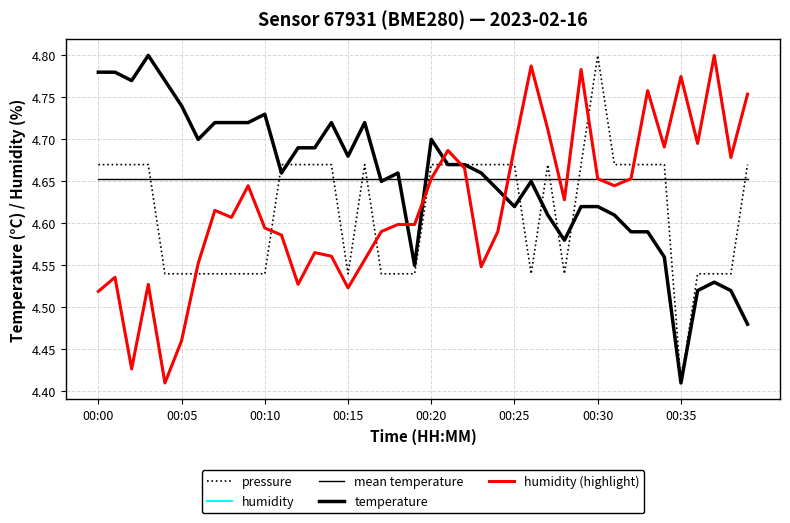

Rank the categories by mean temperature value from lowest to highest.

00:00, 00:05, 00:10, 00:15, 00:20, 00:25, 00:30, 00:35, 8, 9, 10, 11, 12, 13, 14, 15, 16, 17, 18, 19, 20, 21, 22, 23, 24, 25, 26, 27, 28, 29, 30, 31, 32, 33, 34, 35, 36, 37, 38, 39